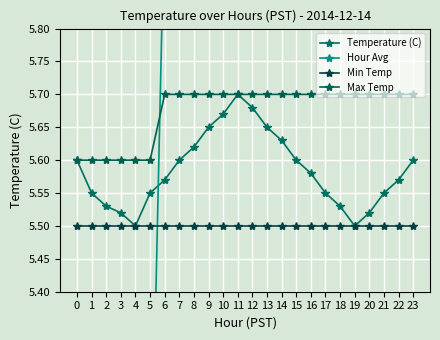

Is the value of Min Temp at 10 greater than the value of Hour Avg at 21?

No